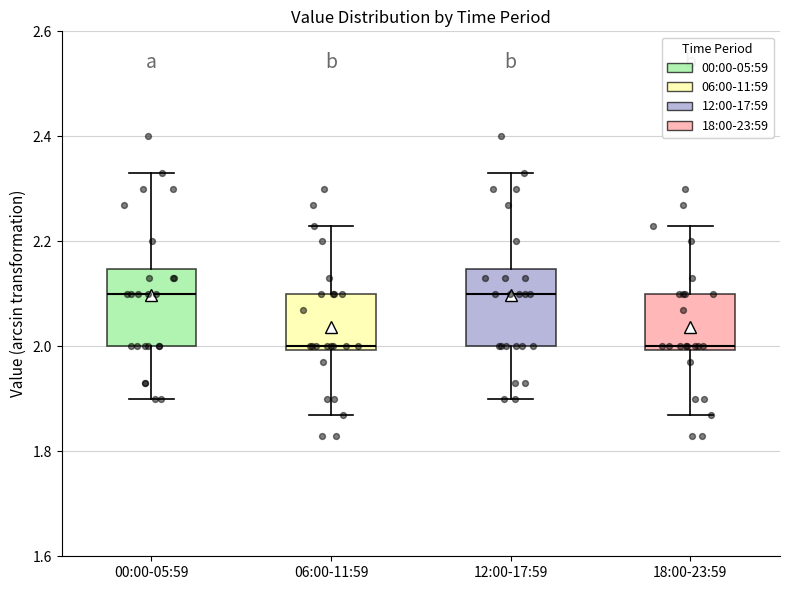

Reading left to right, transcribe this box plot: for each box, give where its median line is, the range the box spans, and where its two whiskers end, as read against the y-axis. The values are not printed on the chart, so give them approximately, as read against the axis.

00:00-05:59: median 2.10, box 2.00 to 2.14, whiskers 1.90 to 2.34
06:00-11:59: median 2.00 (just above the box's lower edge), box 2.00 to 2.10, whiskers 1.88 to 2.24
12:00-17:59: median 2.10, box 2.00 to 2.14, whiskers 1.90 to 2.34
18:00-23:59: median 2.00 (just above the box's lower edge), box 2.00 to 2.10, whiskers 1.88 to 2.24